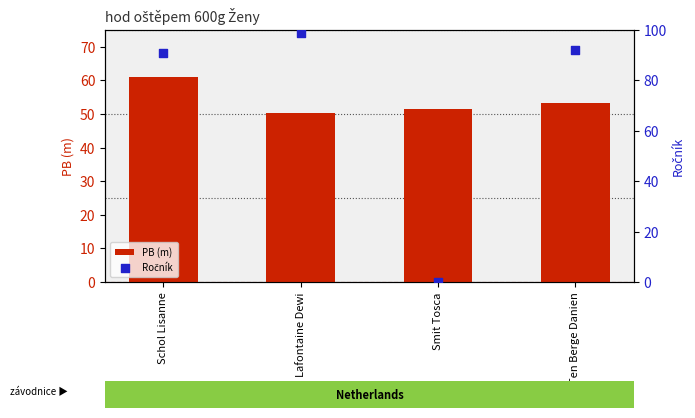

Which series contains the highest Y value?

Ročník